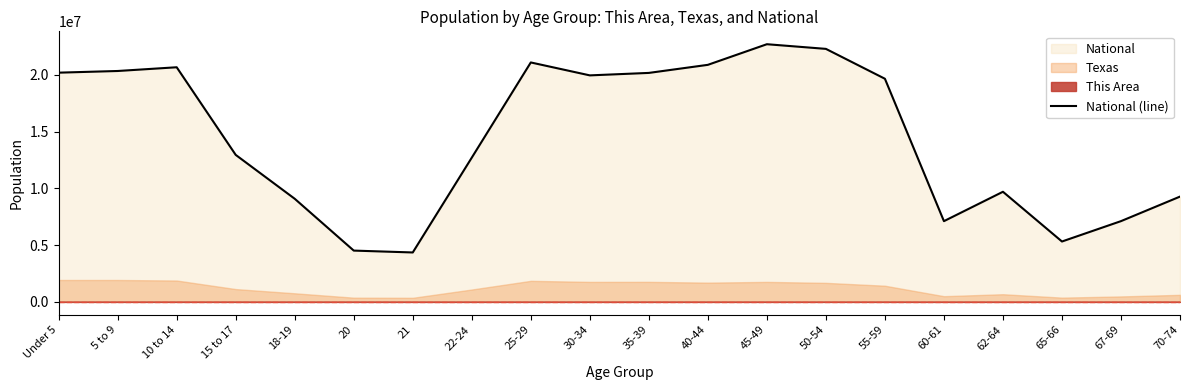

True or false: there are more than 1 points higher than both neighbors.

True